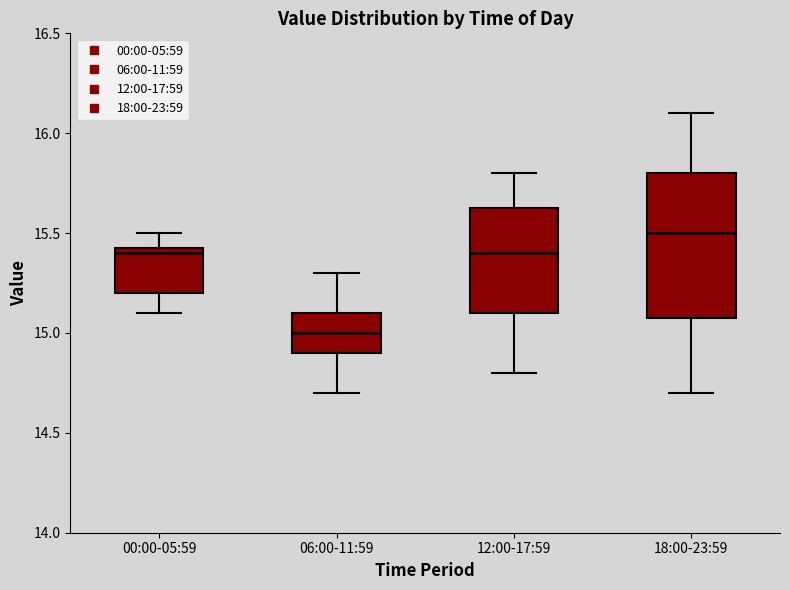

Reading left to right, read every box against the y-axis: the position of its median line, the range the box covers, and the ends of its whiskers. The values are not printed on the chart, so give them approximately, as read against the axis.

00:00-05:59: median 15.40, box 15.20 to 15.45, whiskers 15.10 to 15.50
06:00-11:59: median 15.00, box 14.90 to 15.10, whiskers 14.70 to 15.30
12:00-17:59: median 15.40, box 15.10 to 15.65, whiskers 14.80 to 15.80
18:00-23:59: median 15.50, box 15.10 to 15.80, whiskers 14.70 to 16.10